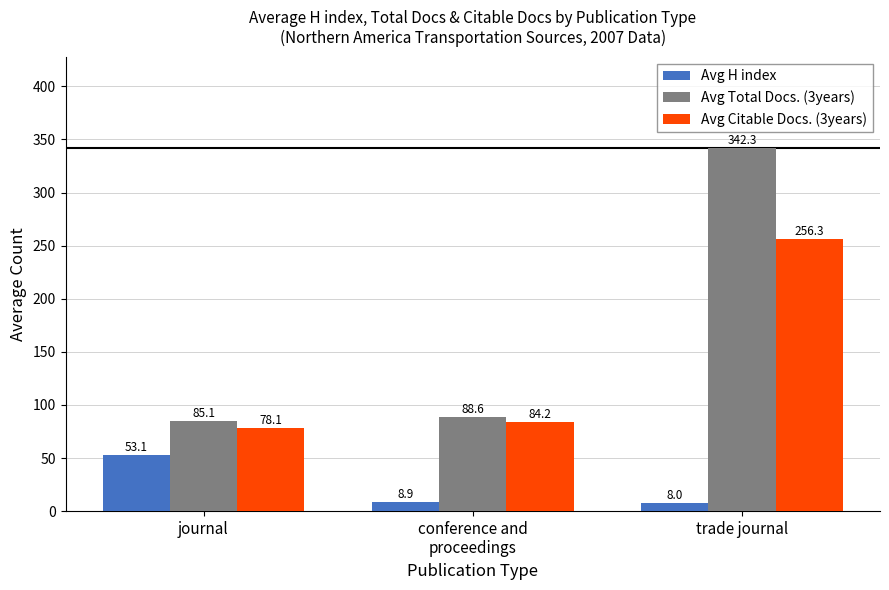

What is the sum of all Avg H index values?

70.0